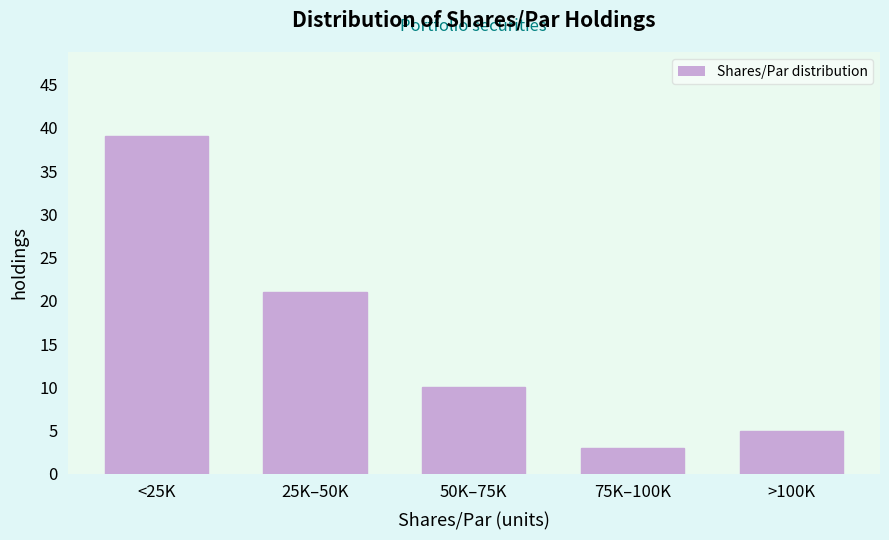

Reading left to right, extract all data points from this chart.

<25K=39	25K–50K=21	50K–75K=10	75K–100K=3	>100K=5